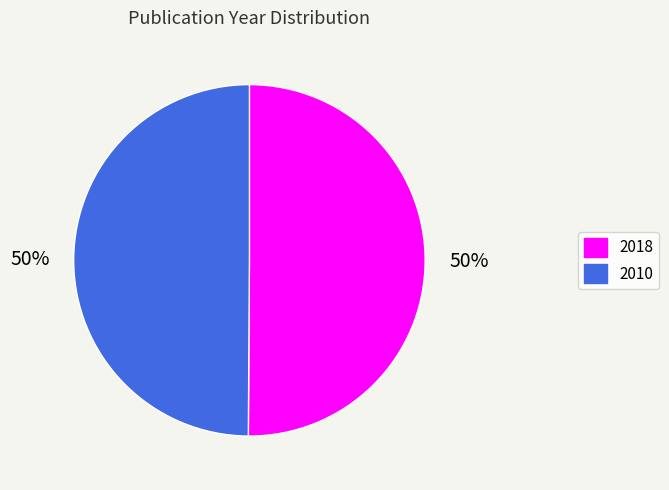

Approximately how many times larger is the value at 2018 compared to 2010?

1.0